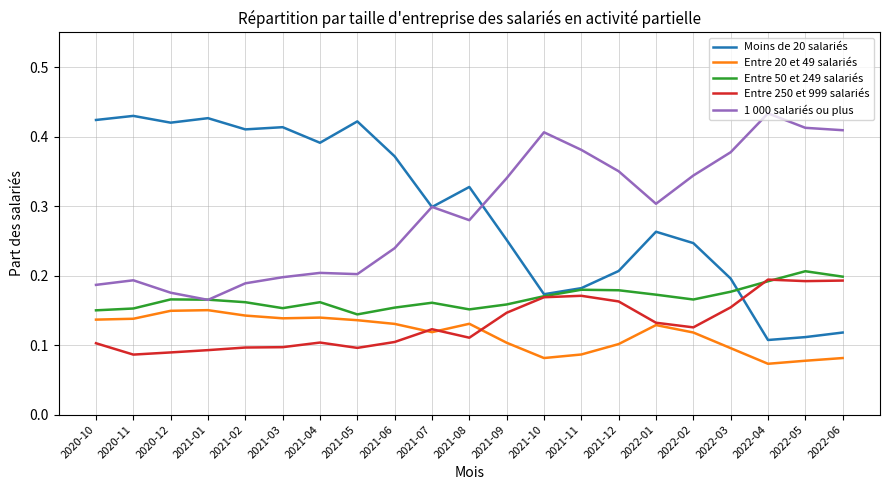

What position from the right is 2021-07?

12